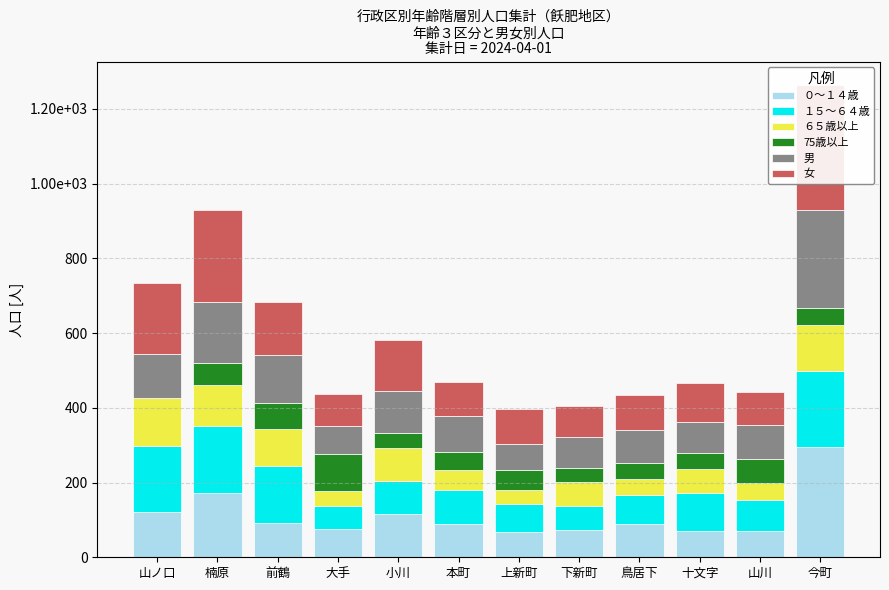

How many categories are shown in the chart?

12